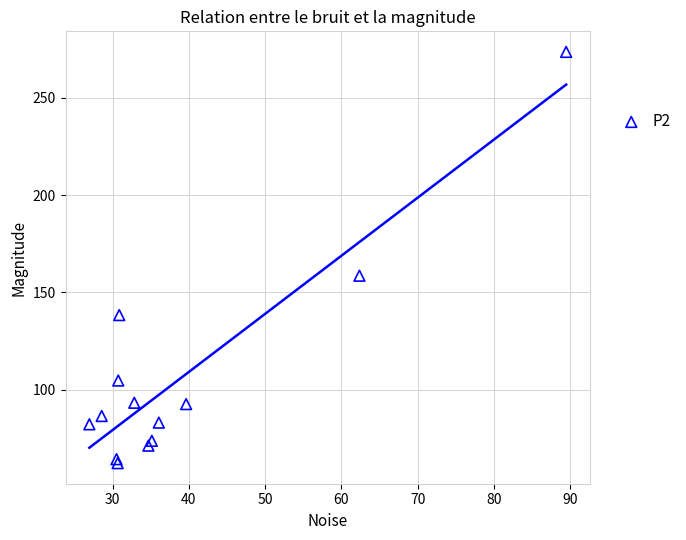

What Y value in the scatter plot is closest to 167?

158.6